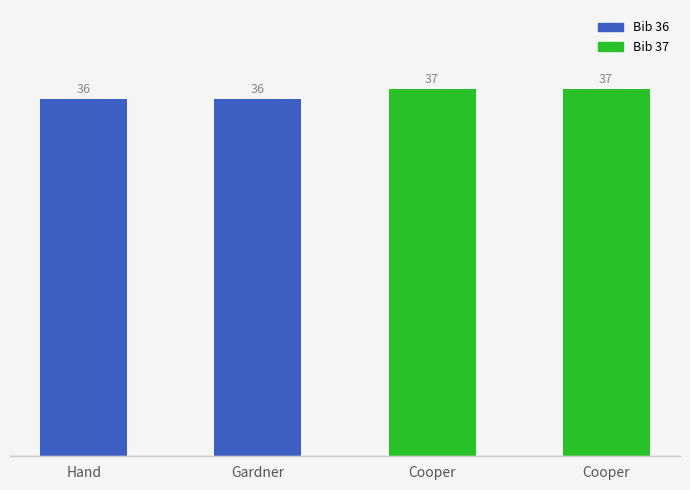

How many values are below 37?

2